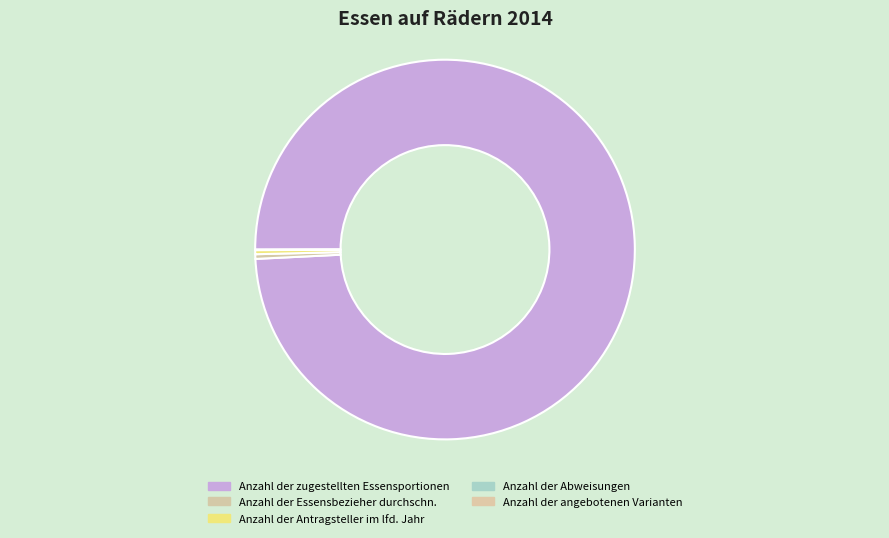

Between Anzahl der Abweisungen and Anzahl der angebotenen Varianten, which is larger?

Anzahl der angebotenen Varianten